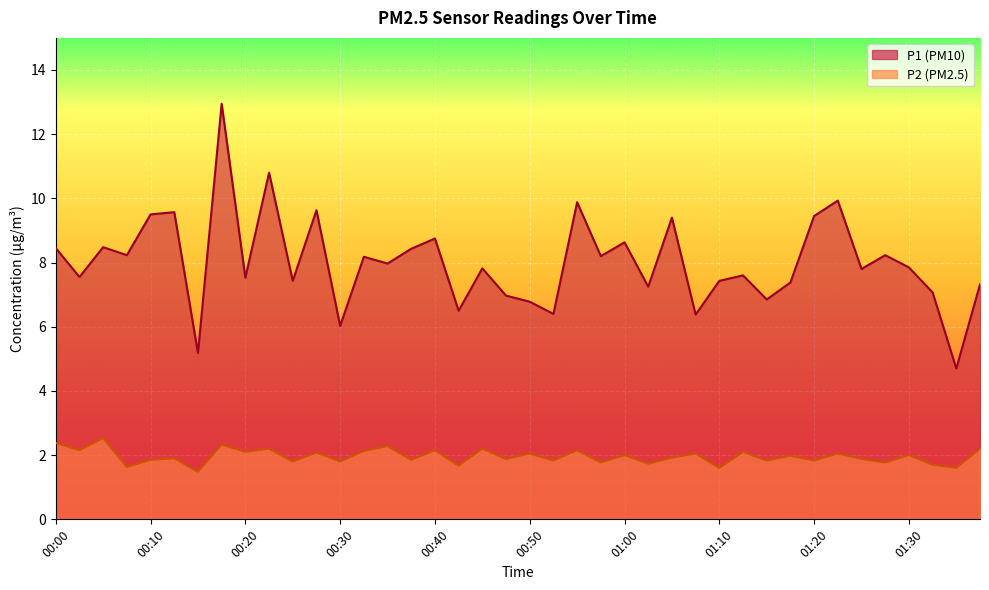

The value of P1 at 00:46 is 11.5. True or false?

False